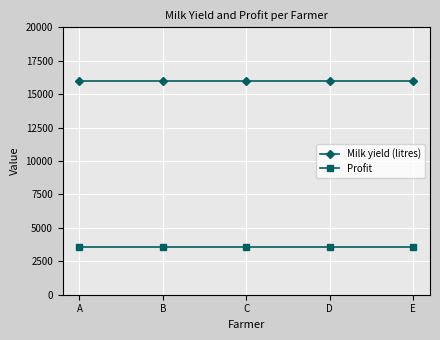

True or false: Milk yield (litres) and Profit cross at least once.

False